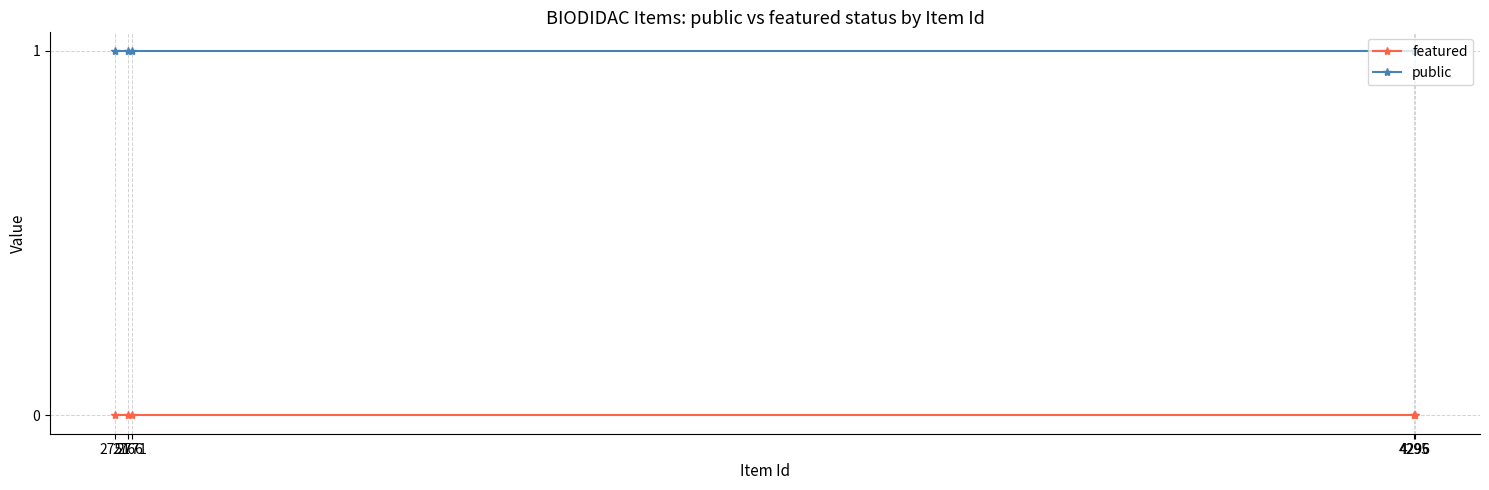

The value of public at 4295 is 0. True or false?

False